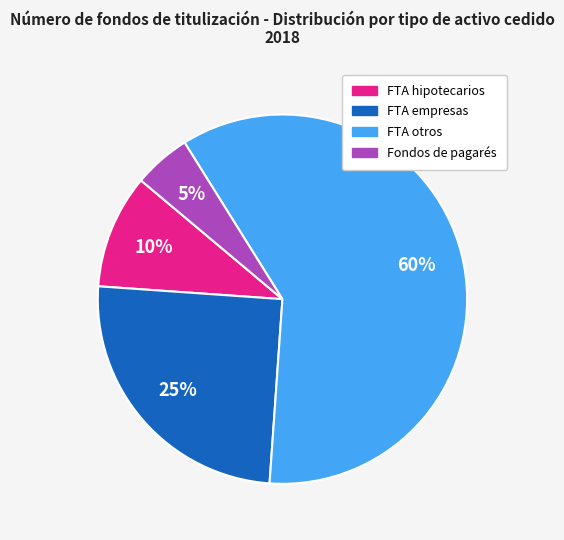

To the nearest percent, what portion does FTA otros represent?

60%